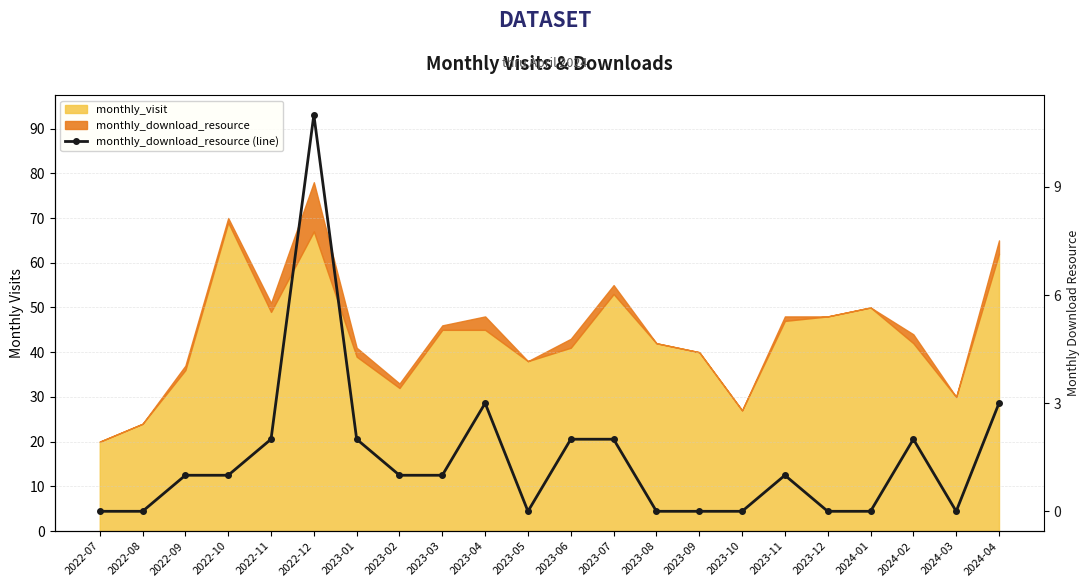

How many categories are shown in the chart?

22